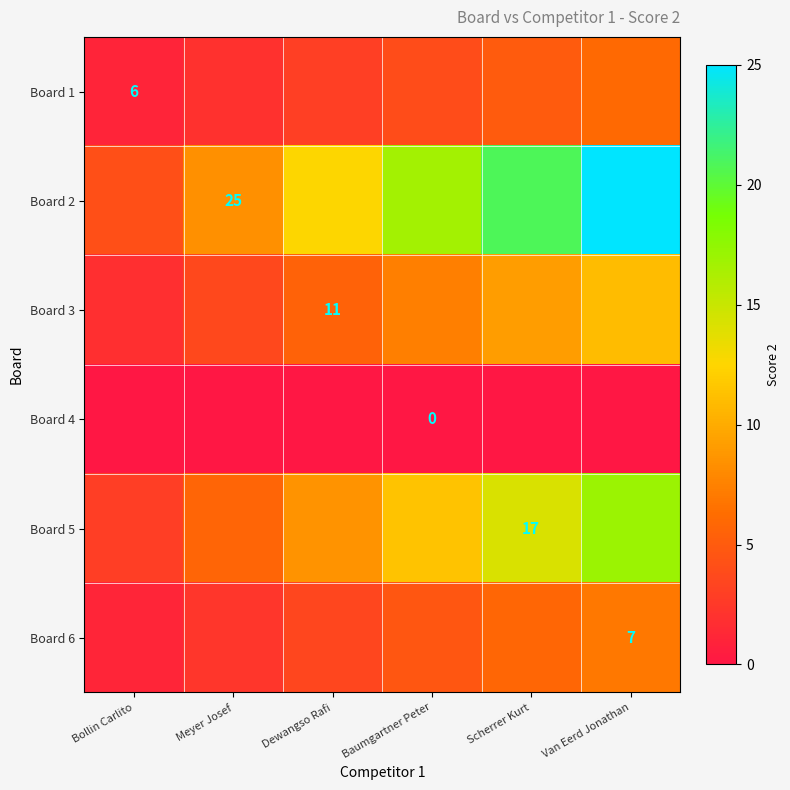

What is the highest value of the Board 6 series?

7.0